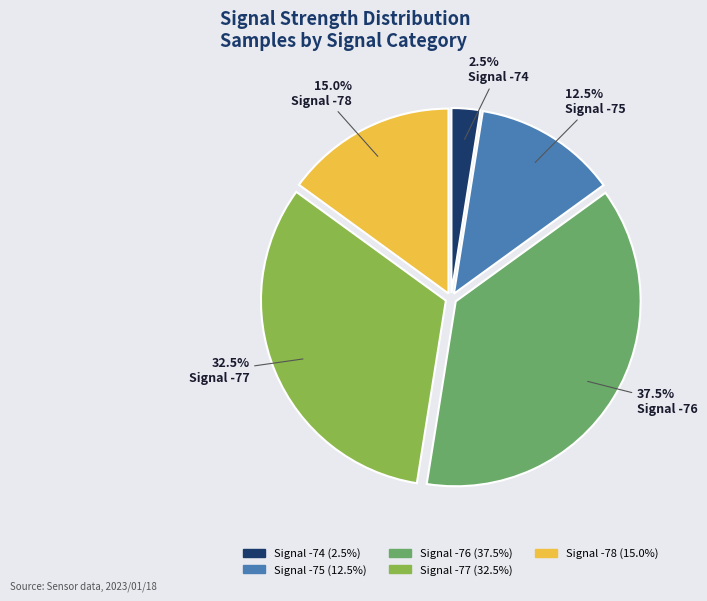

Does any single category account for the majority?

No